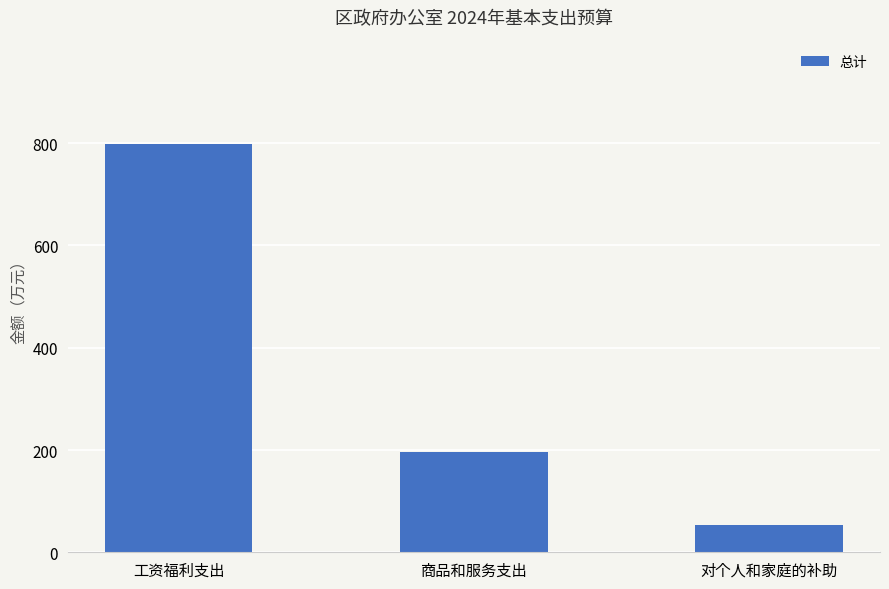

Which label corresponds to the smallest value in the chart?

对个人和家庭的补助